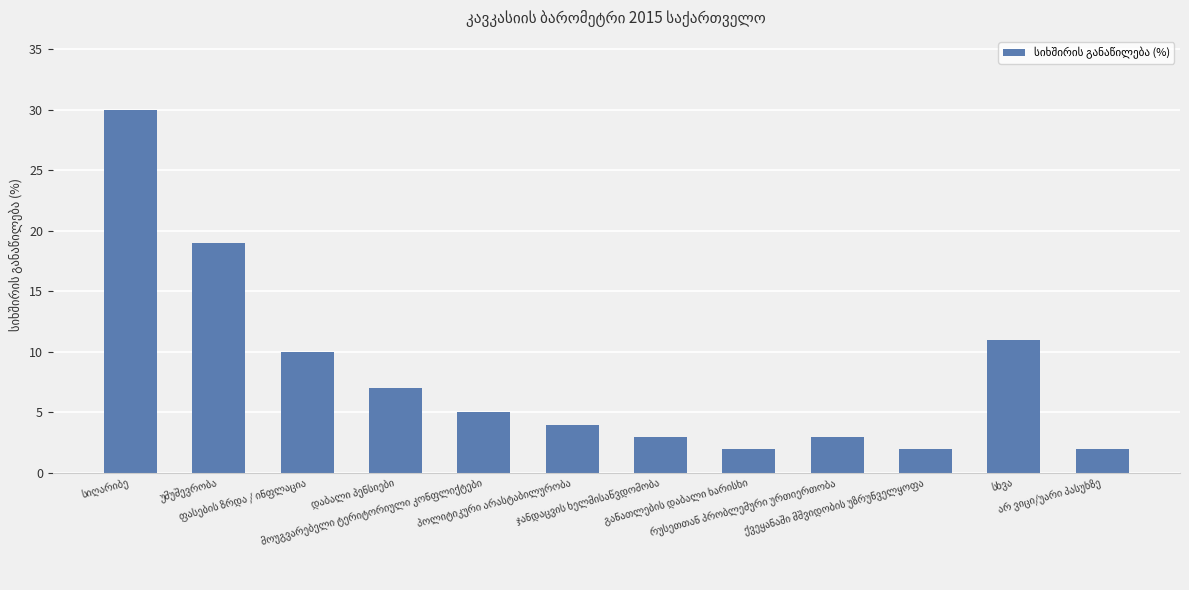

What is the greatest value displayed?

30